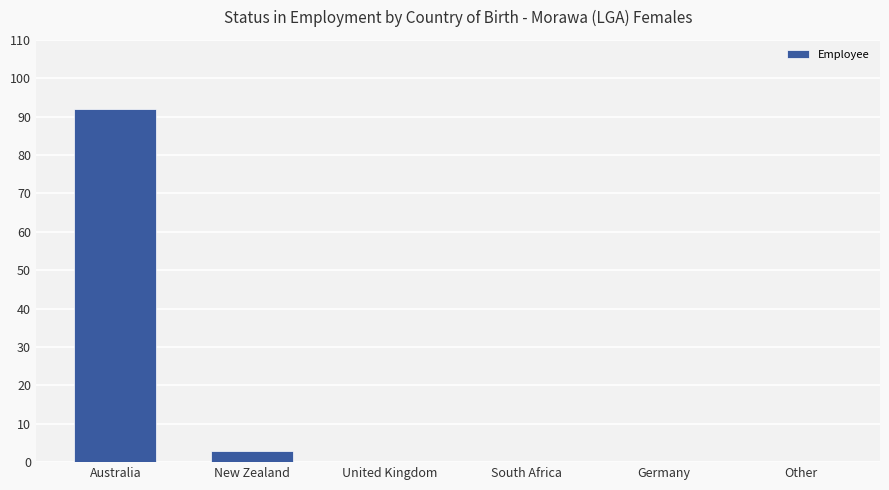

What is the sum of all values?

95